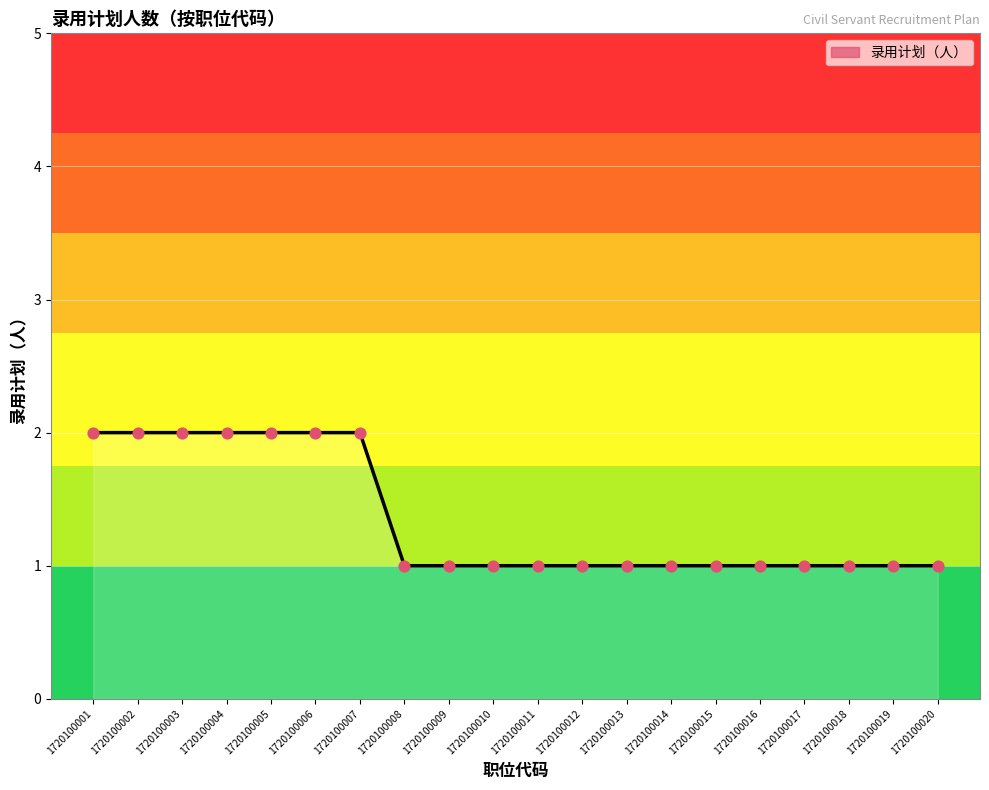

Between 1720100003 and 1720100019, which is larger?

1720100003